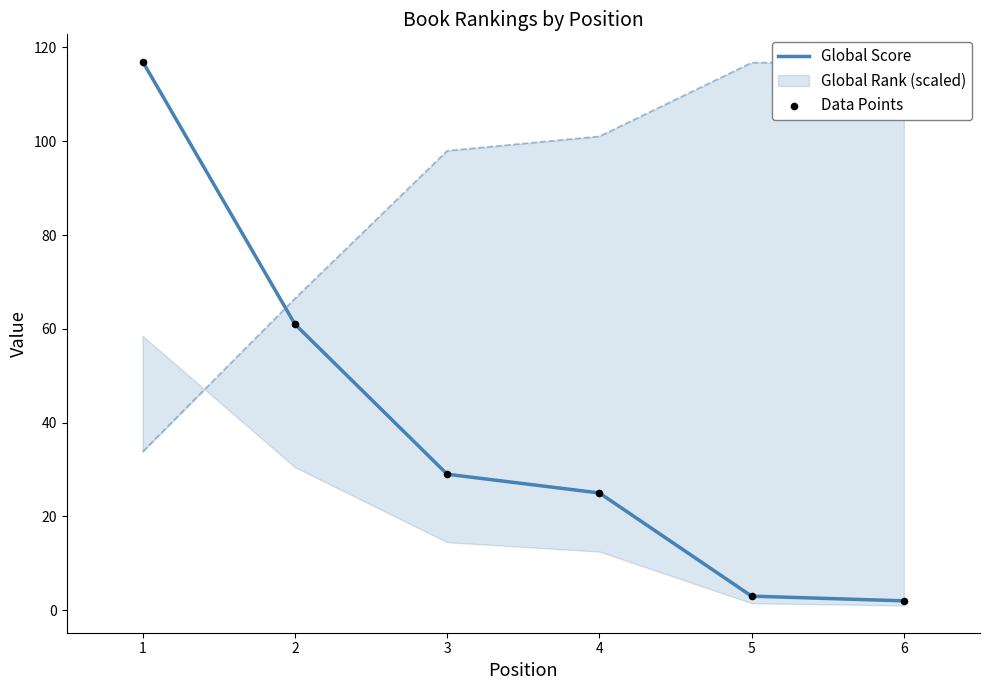

Which series has the widest spread of Y values?

Global Score